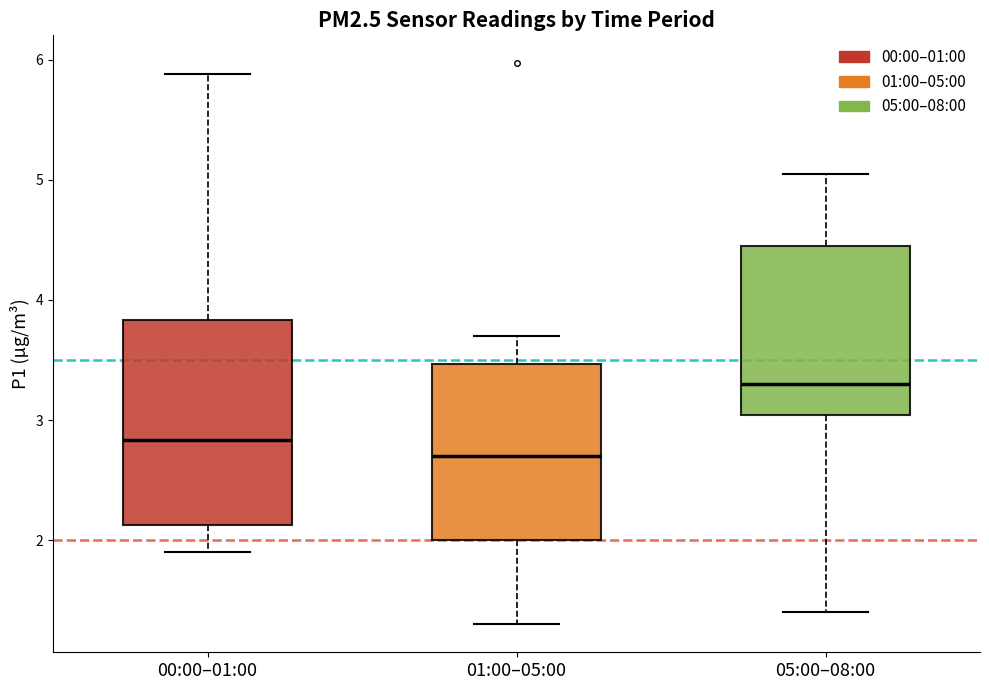

Which box has the highest median line?

05:00–08:00